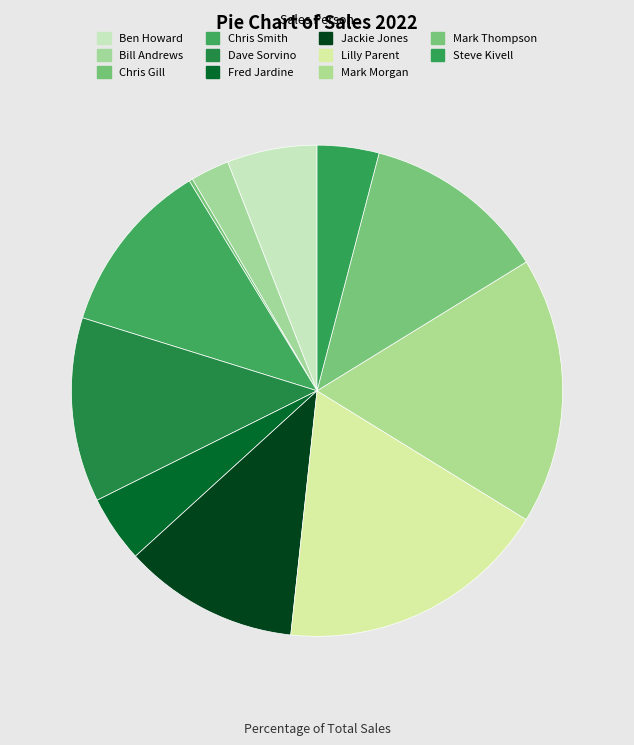

What is the ratio of the value at Fred Jardine to the value at Ben Howard?

0.7